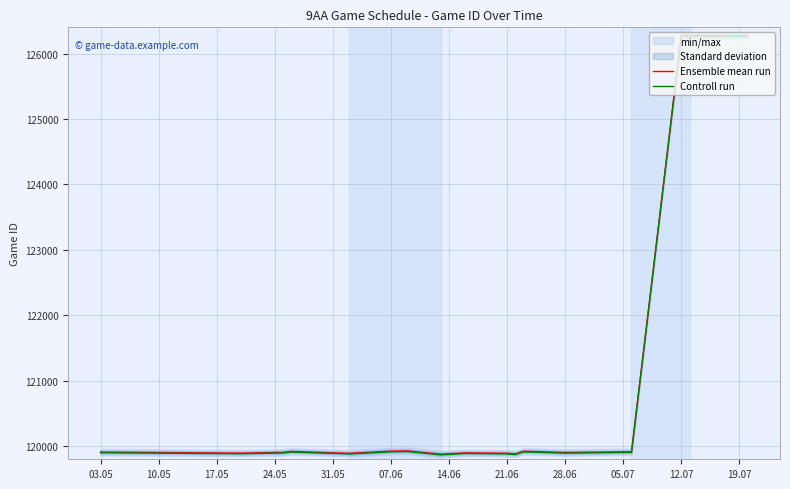

What is the minimum value for Ensemble mean run?

119878